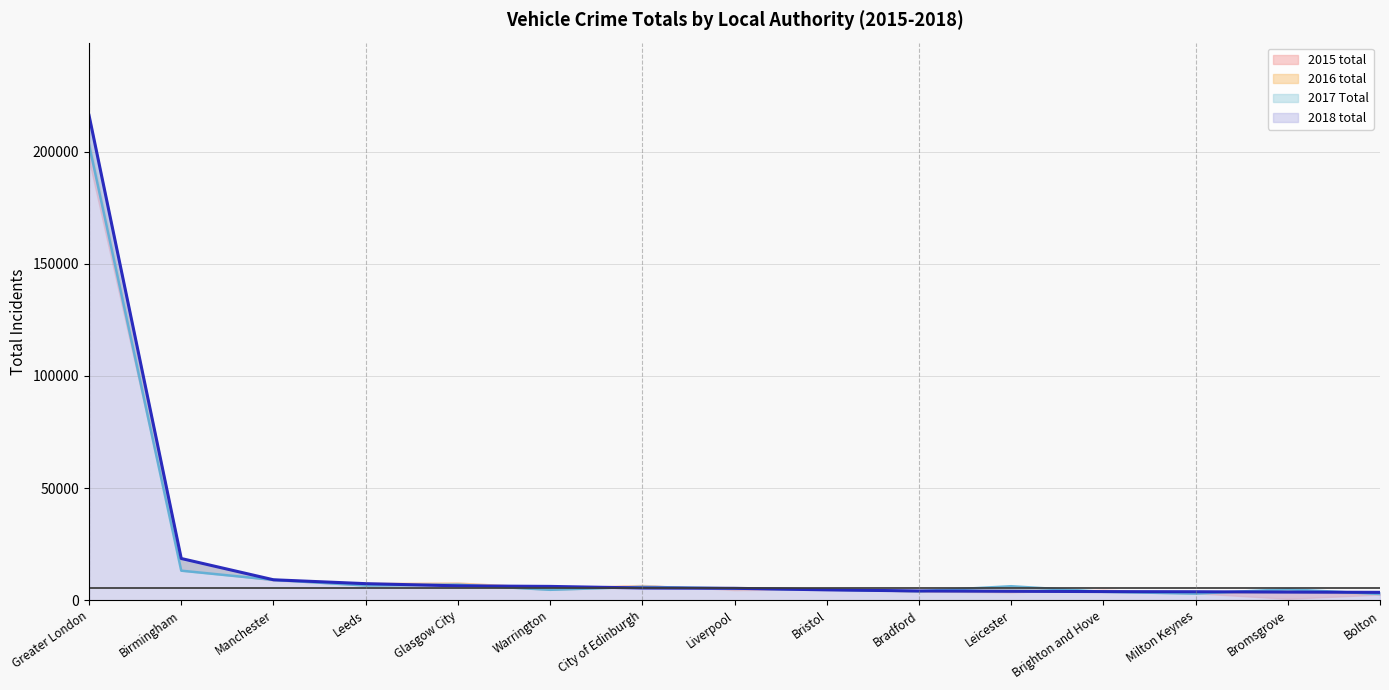

What is the difference between the second highest and minimum values in the 2017 Total series?

10396